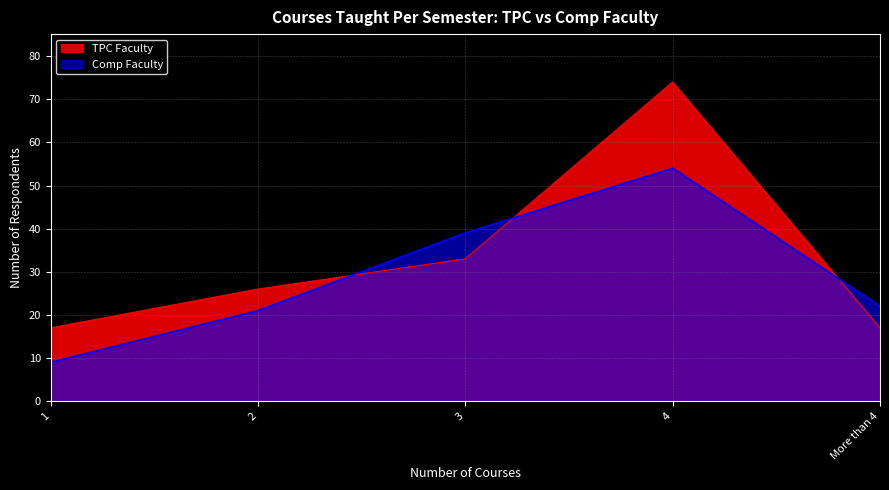

What is the maximum value shown in the chart?

74